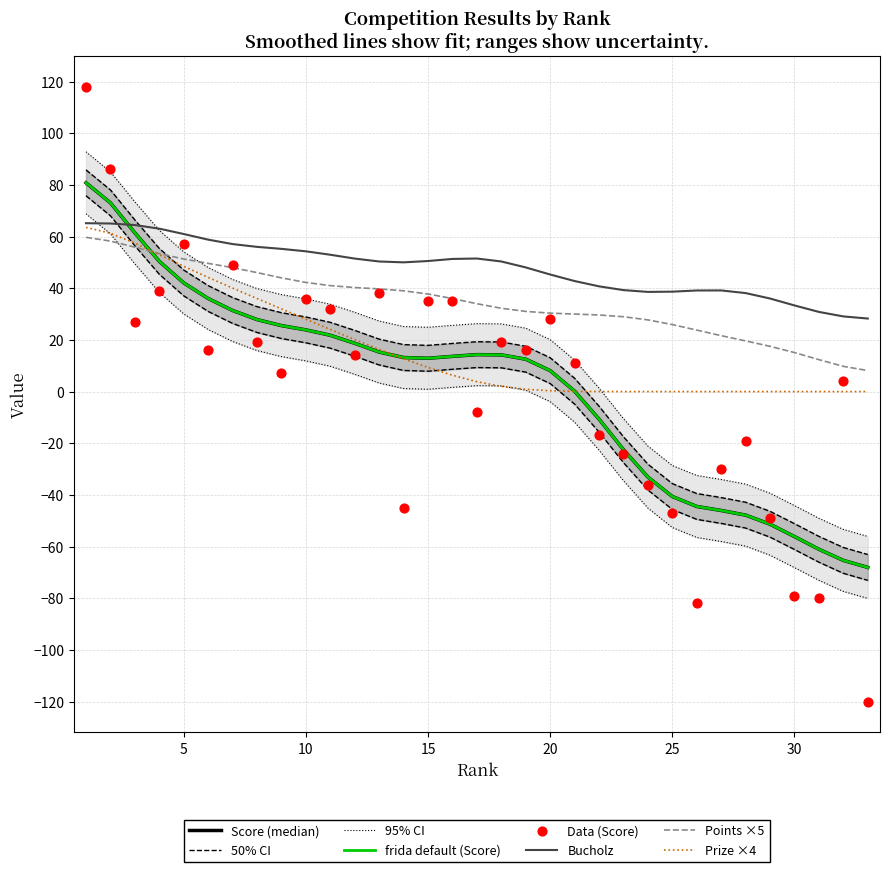

Which series contains the highest Y value?

Score